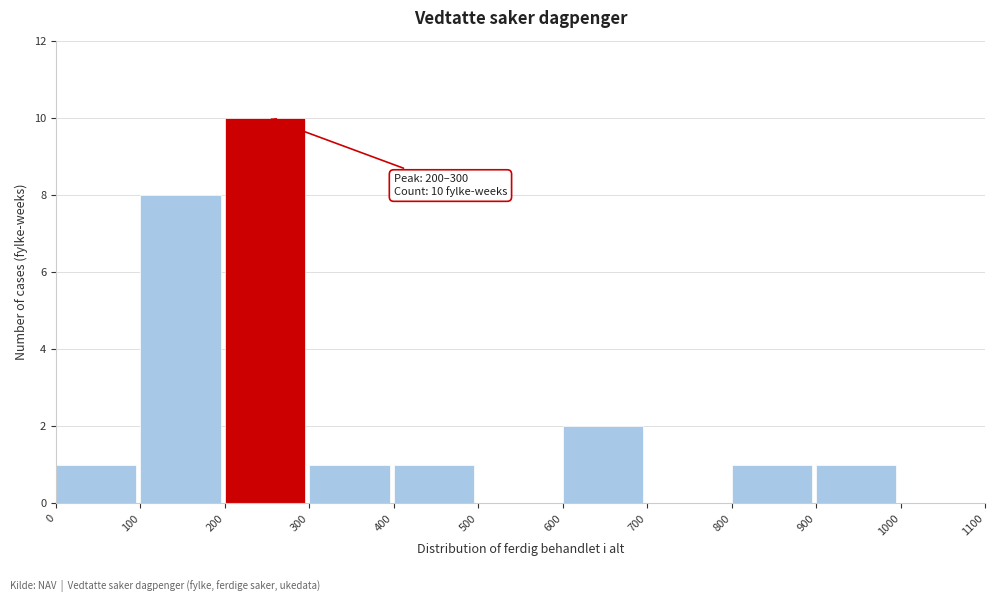

Over which range of the x-axis is the bar tallest?

200 to 300